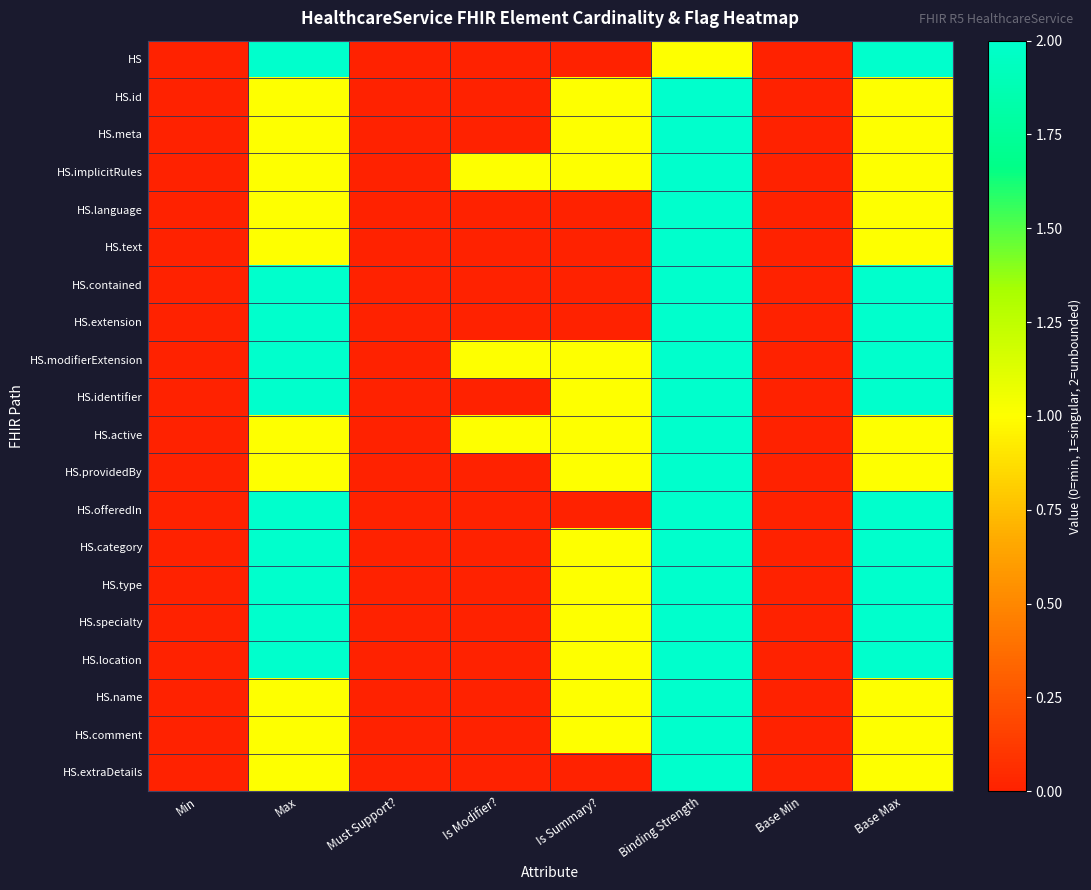

What is the difference between the highest and lowest values at Is Modifier??

1